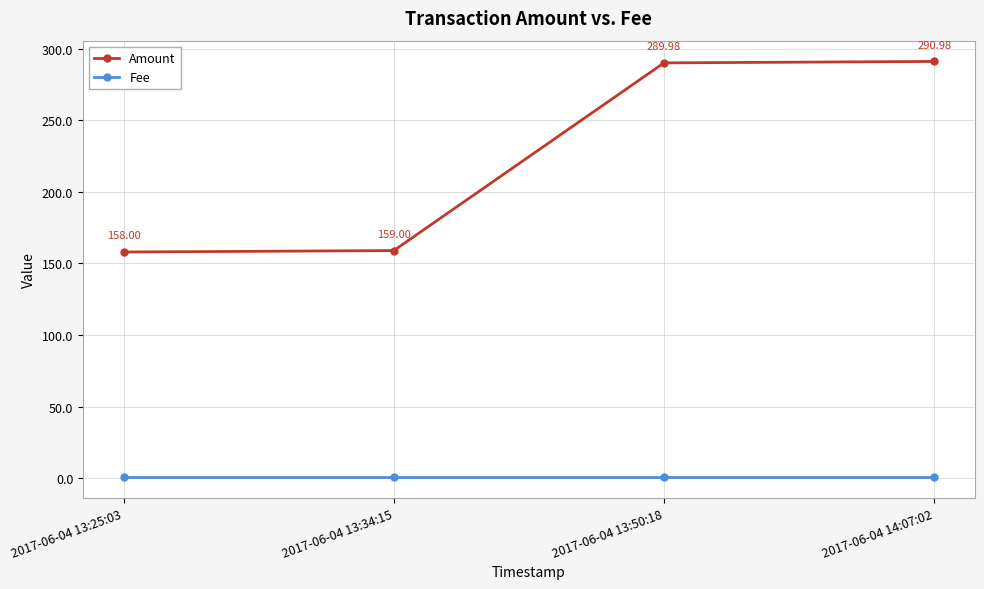

True or false: Fee has more than 1 interior local peaks.

False